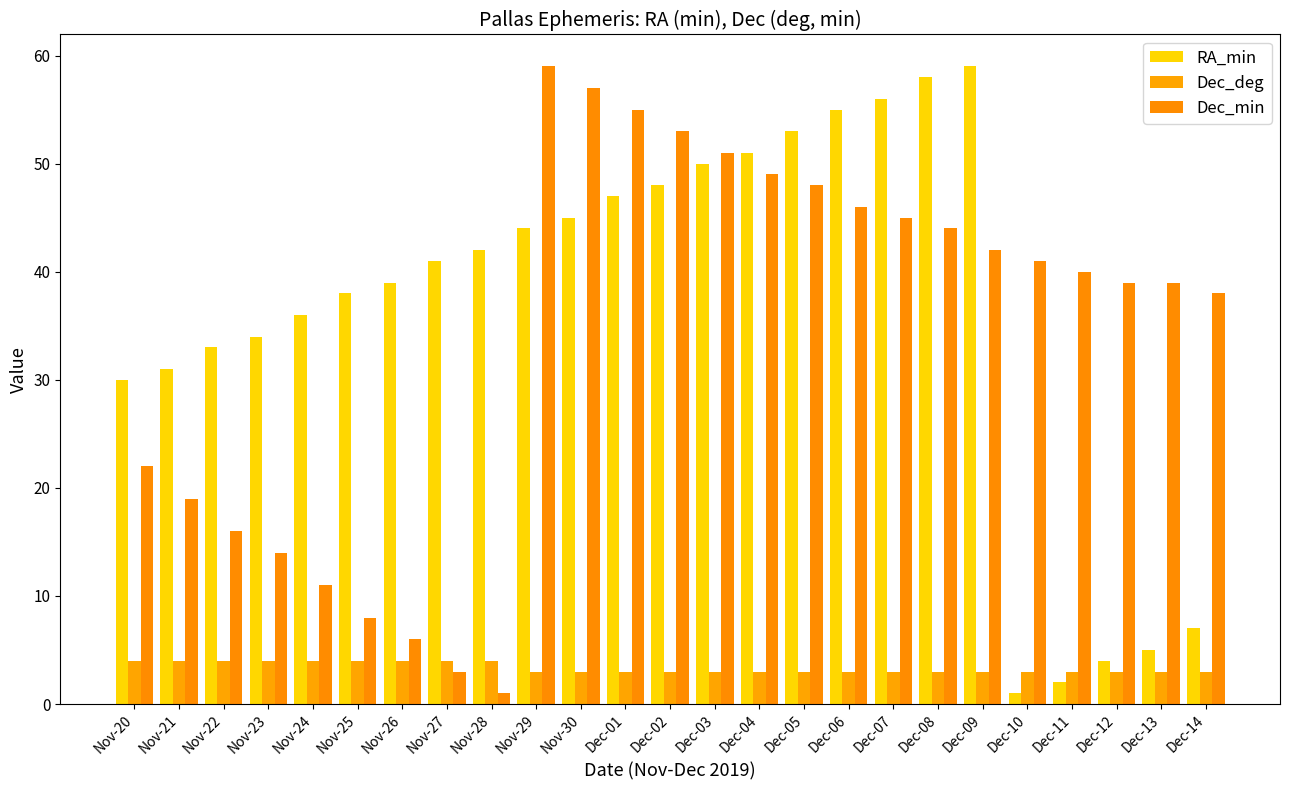

Read the Dec_deg value at Dec-06.

3